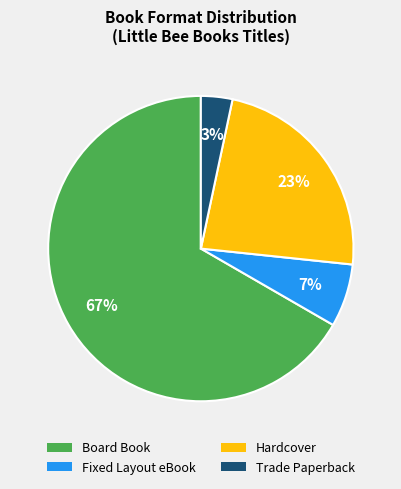

Is there any slice that represents more than half of the pie?

Yes